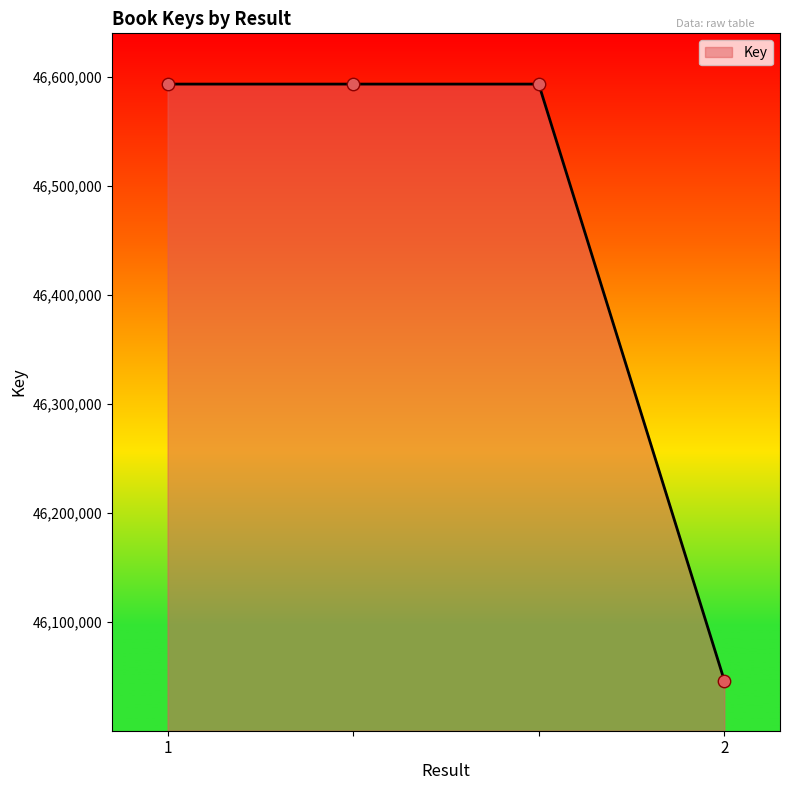

What is the greatest value displayed?

46593613